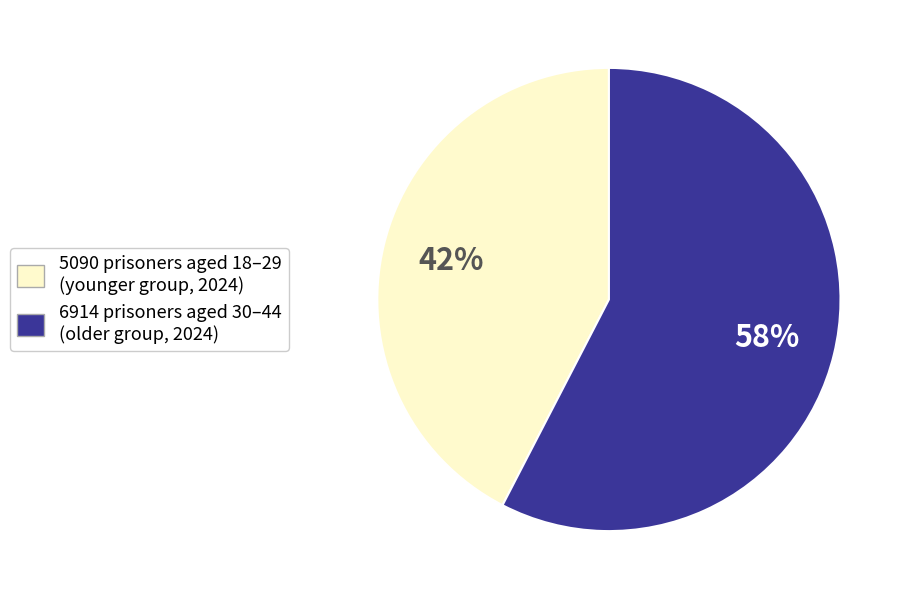

How many segments does this pie chart have?

2